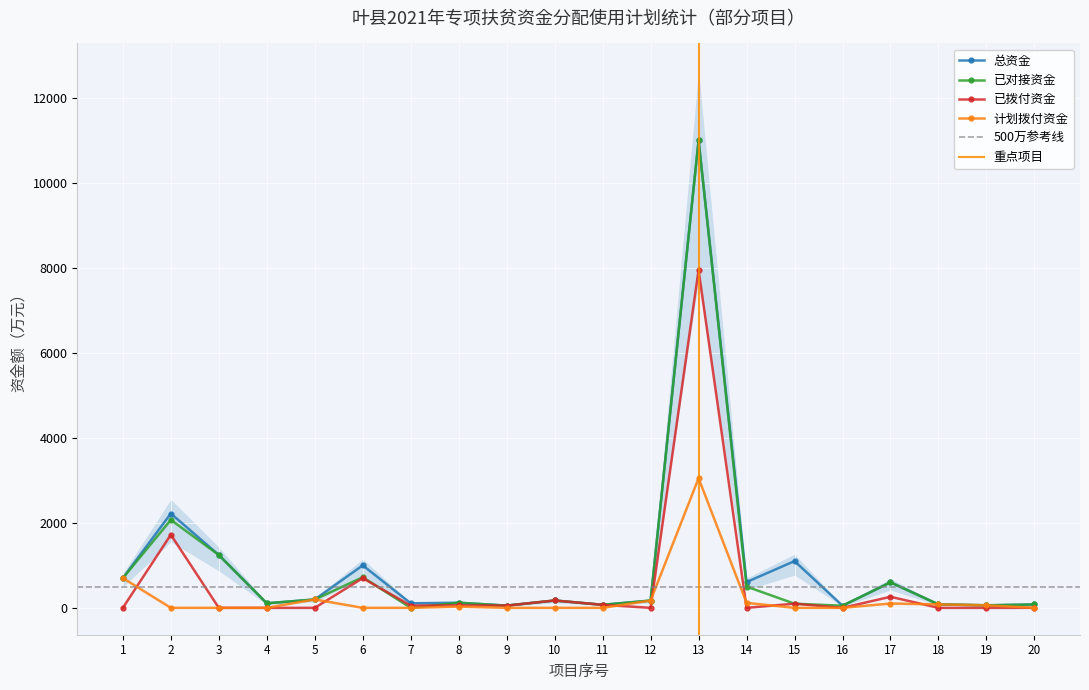

What is the sum of all 计划拨付资金 values?

4508.3